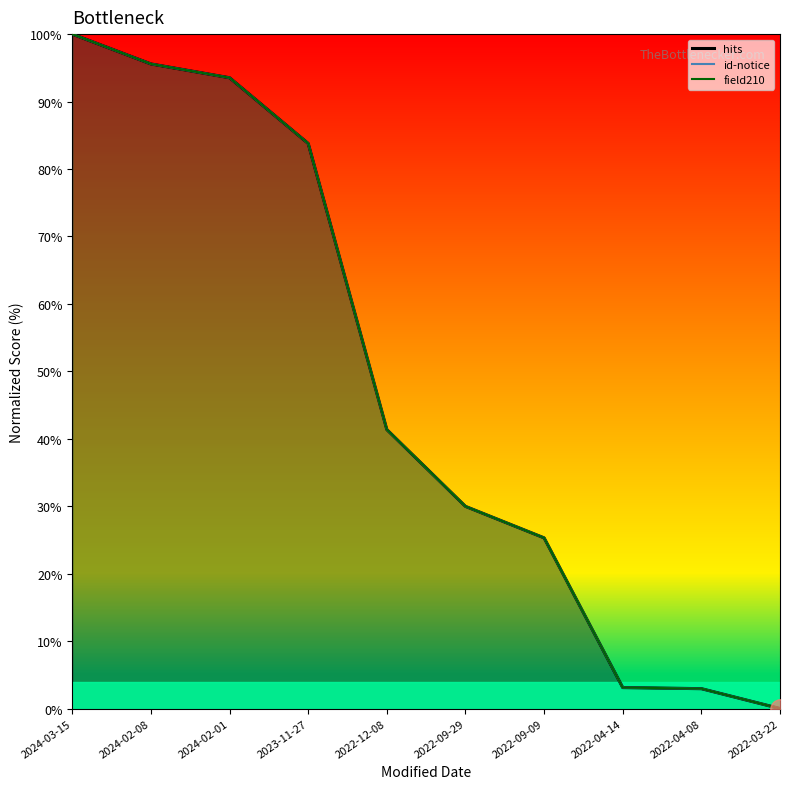

What is the label of the 8th point from the left?

2022-04-14